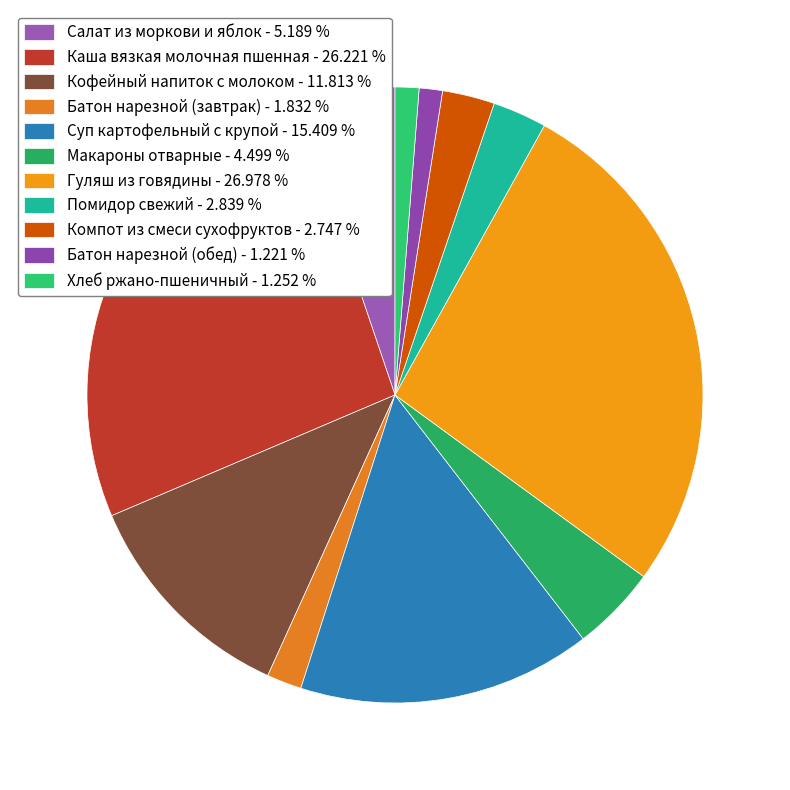

To the nearest percent, what is the combined percentage of Хлеб ржано-пшеничный and Гуляш из говядины?

28%